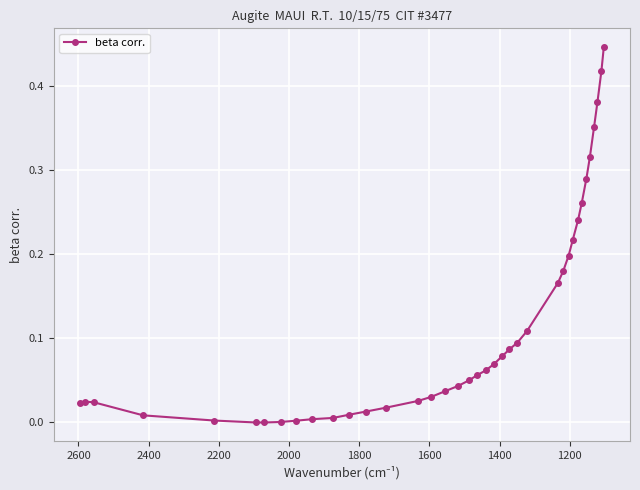

How many data points does each series have?

38